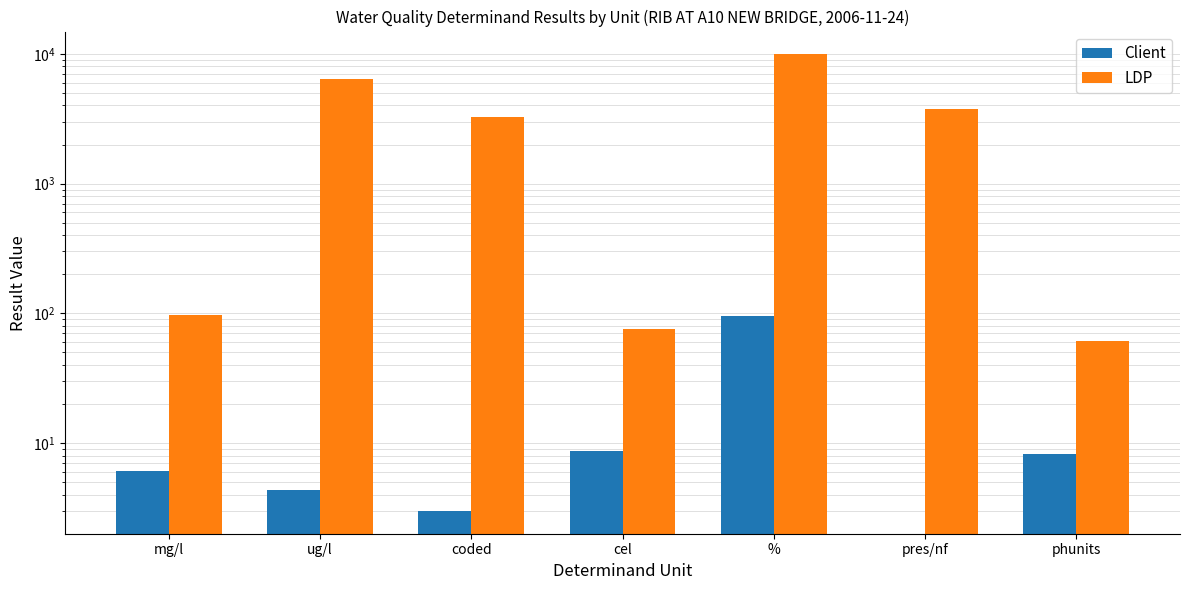

Reading left to right, transcribe all the data shown in this chart.

Client: 6.1	4.3	3.0	8.8	96.0	0.0	8.3
LDP: 97.0	6452.5	3267.0	76.0	9901.0	3752.5	61.0